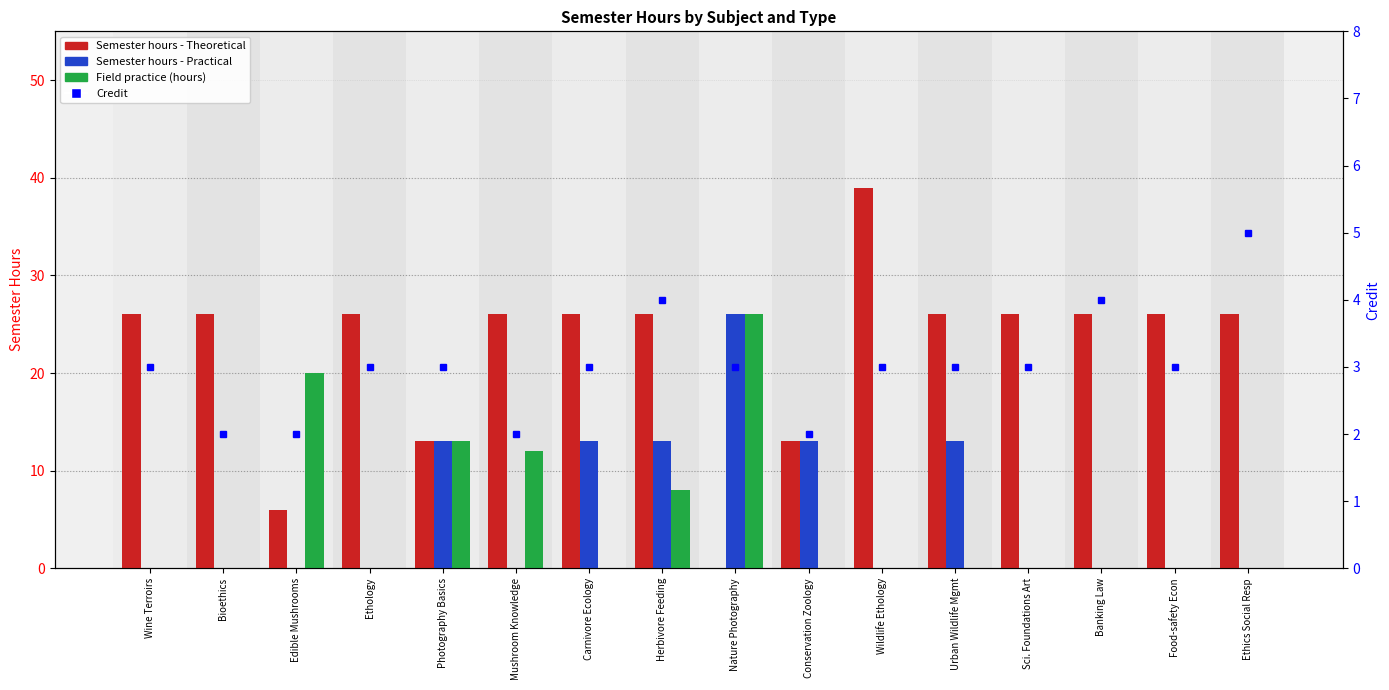

Which category has the lowest value across all series?

Nature Photography